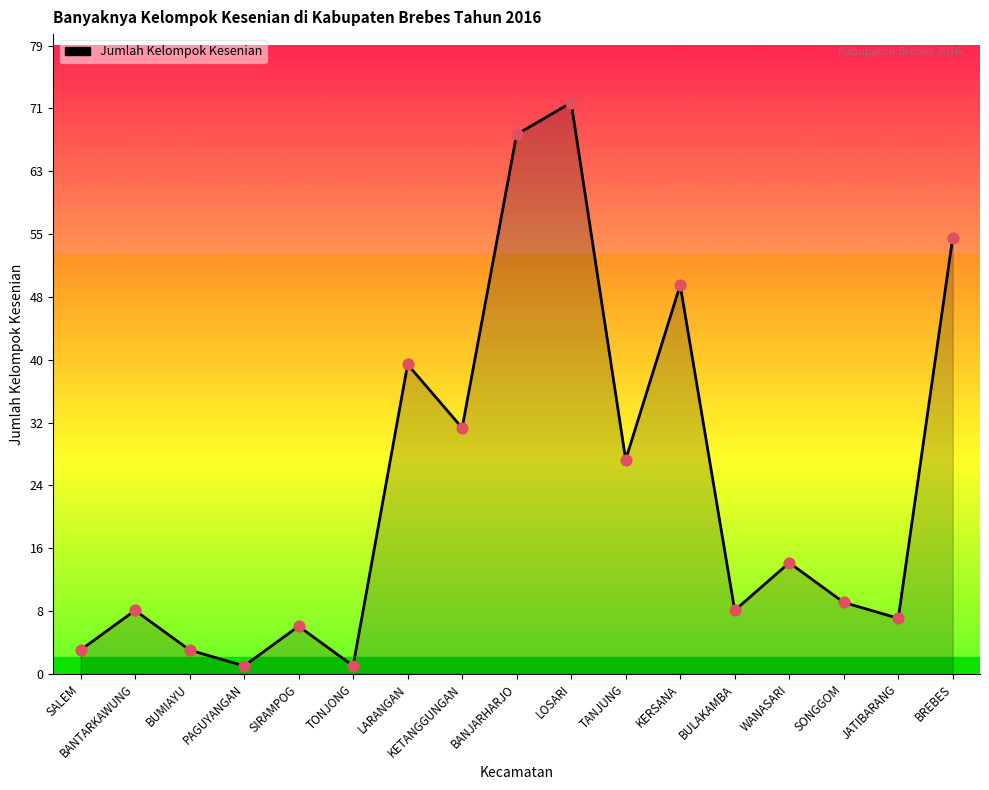

What is the change in value from KERSANA to SONGGOM?

-40